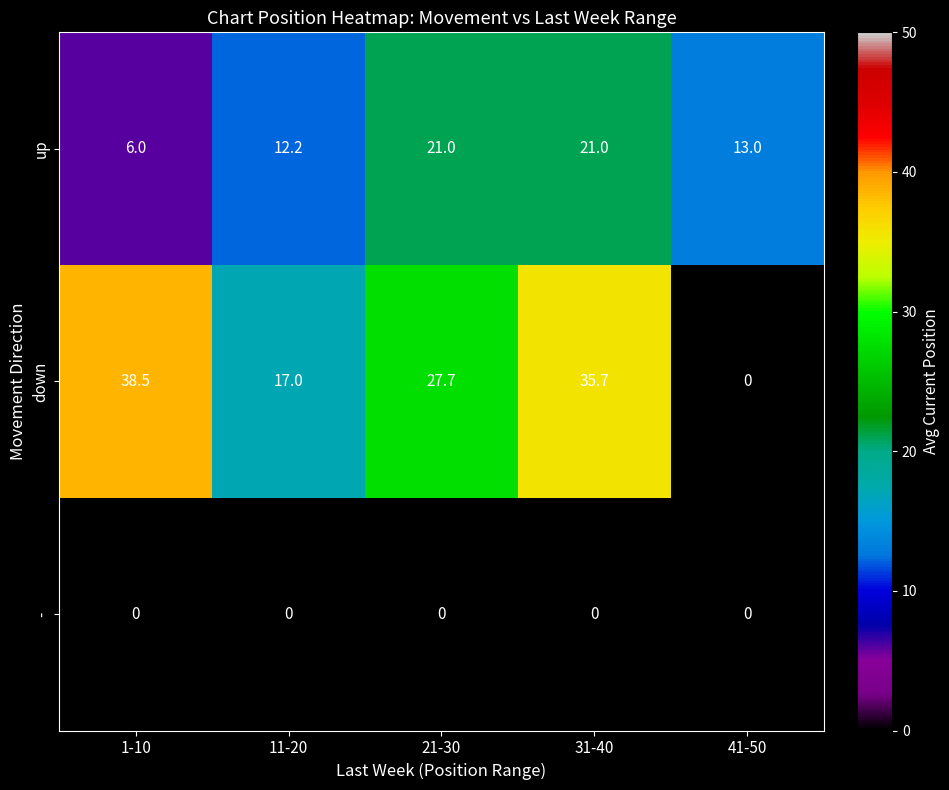

Reading left to right, extract all data points from this chart.

up: 1-10=6.0	11-20=12.2	21-30=21.0	31-40=21.0	41-50=13.0
down: 1-10=38.5	11-20=17.0	21-30=27.7	31-40=35.7	41-50=0.0
-: 1-10=0.0	11-20=0.0	21-30=0.0	31-40=0.0	41-50=0.0